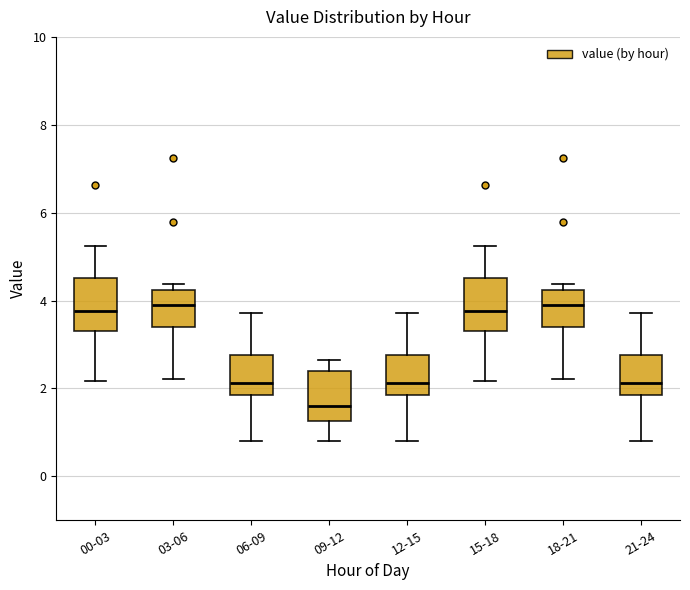

Reading left to right, read every box against the y-axis: the position of its median line, the range the box covers, and the ends of its whiskers. The values are not printed on the chart, so give them approximately, as read against the axis.

00-03: median 3.8, box 3.4 to 4.6, whiskers 2.2 to 5.2
03-06: median 3.8, box 3.4 to 4.2, whiskers 2.2 to 4.4
06-09: median 2.2, box 1.8 to 2.8, whiskers 0.8 to 3.8
09-12: median 1.6, box 1.2 to 2.4, whiskers 0.8 to 2.6
12-15: median 2.2, box 1.8 to 2.8, whiskers 0.8 to 3.8
15-18: median 3.8, box 3.4 to 4.6, whiskers 2.2 to 5.2
18-21: median 3.8, box 3.4 to 4.2, whiskers 2.2 to 4.4
21-24: median 2.2, box 1.8 to 2.8, whiskers 0.8 to 3.8